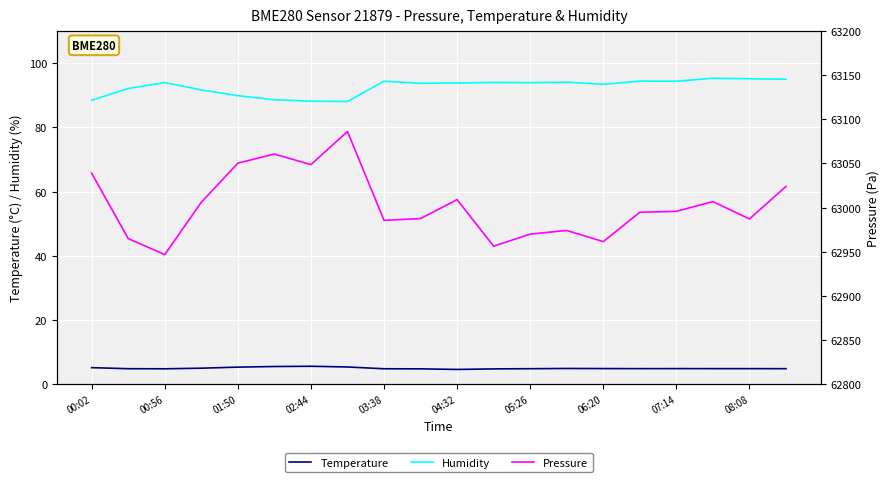

What are all the series names shown in the legend?

Temperature, Humidity, Pressure